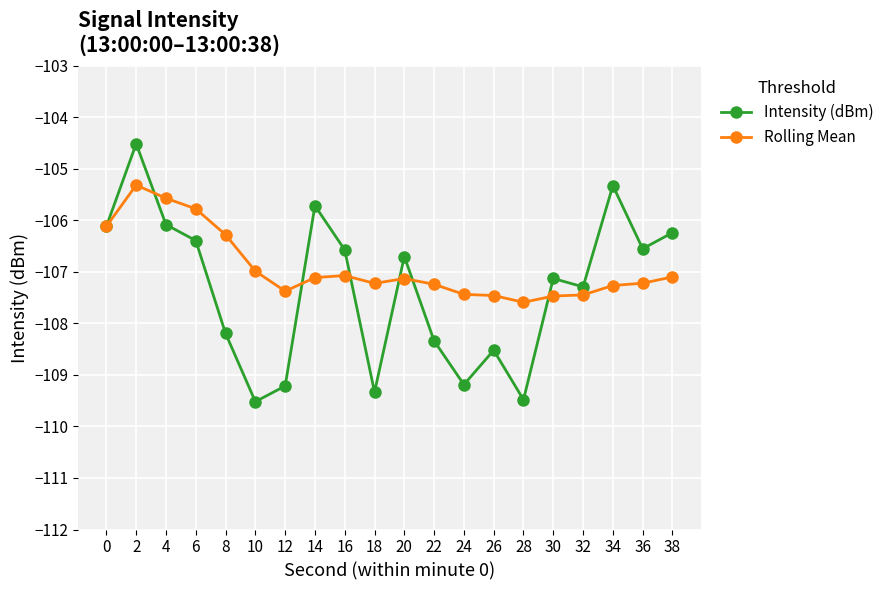

What is the value of the Intensity (dBm) point at the 9th from the left?

-106.6